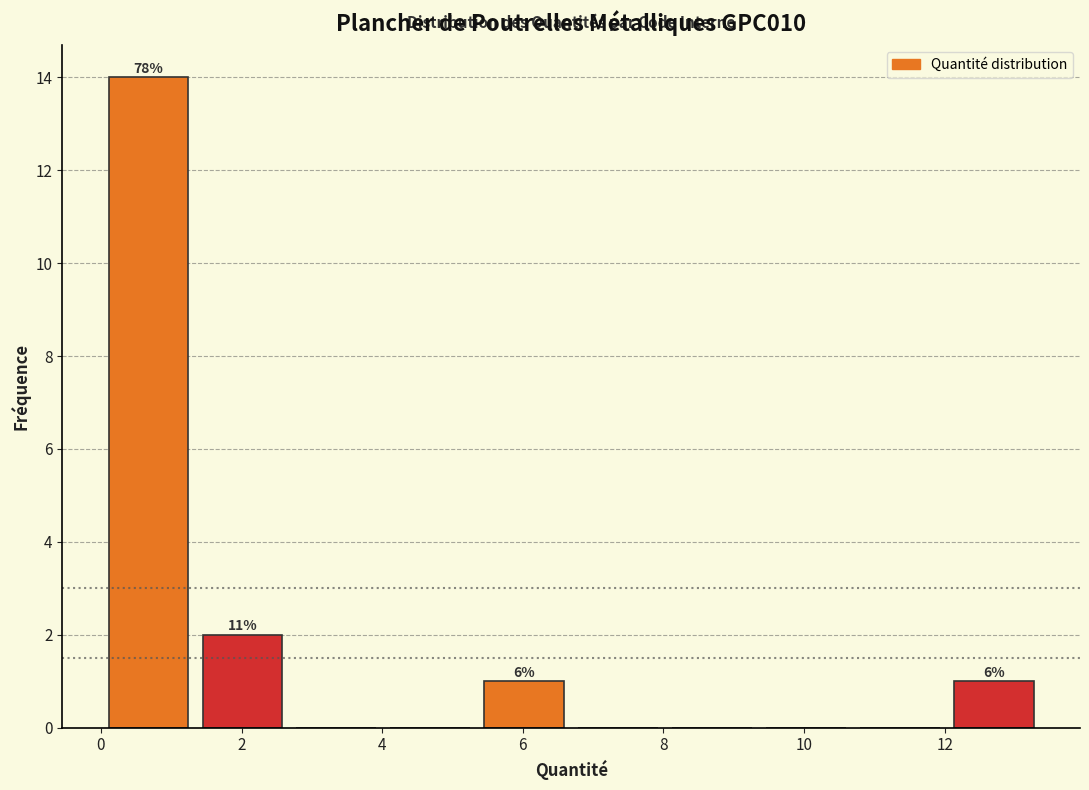

Over which range of the x-axis is the bar tallest?

0.0 to 1.4